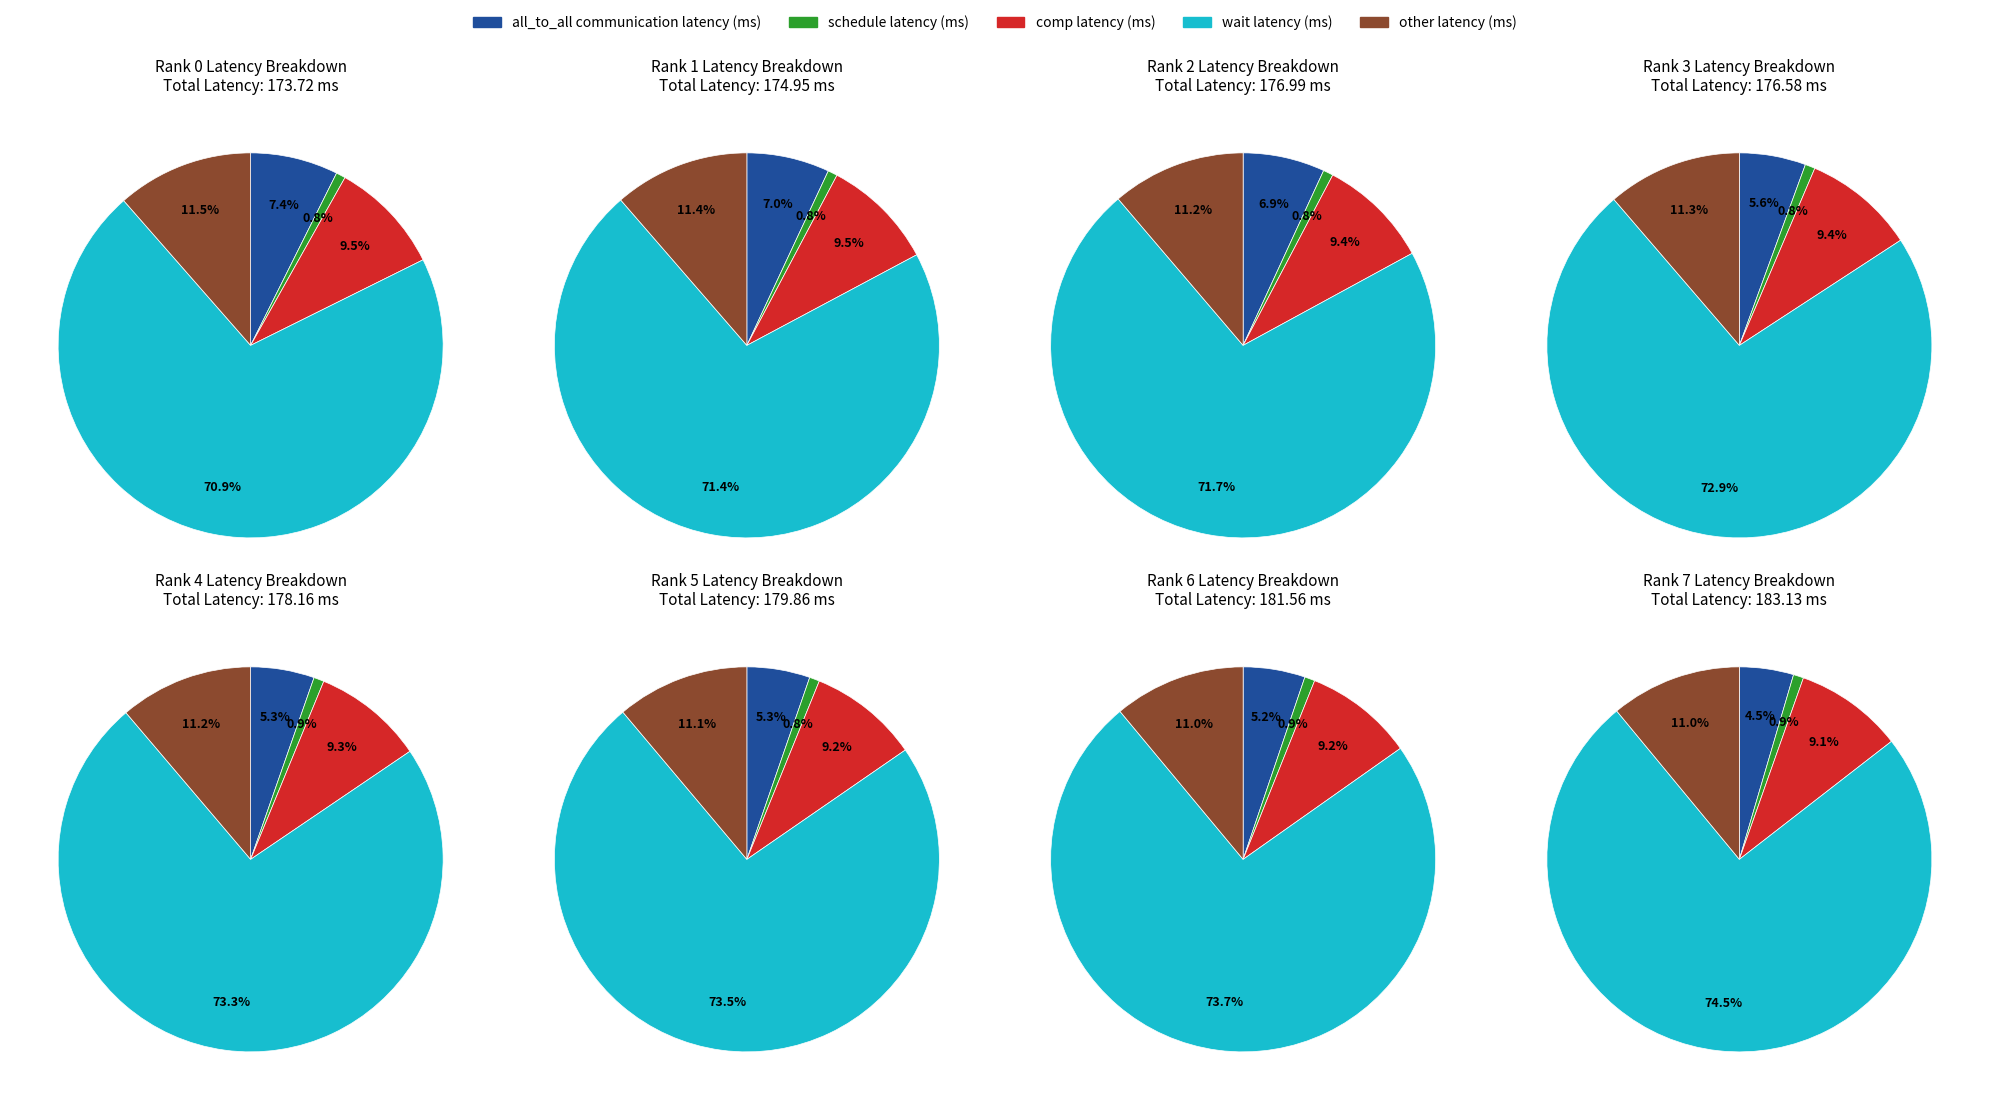

Is 5 the majority of the pie?

No